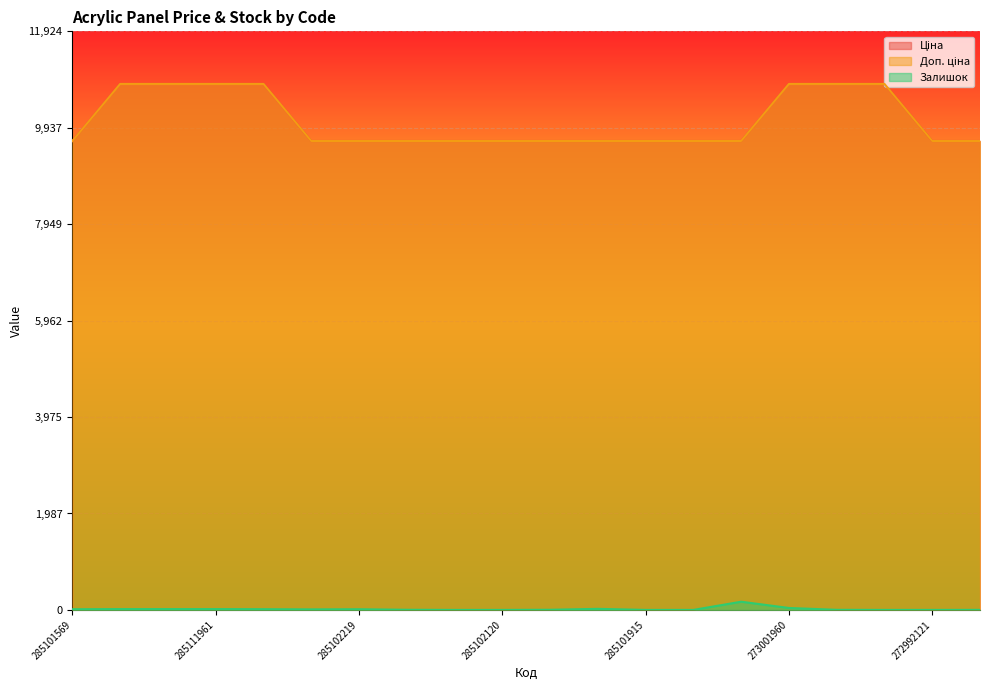

True or false: Залишок and Ціна intersect in this chart.

False